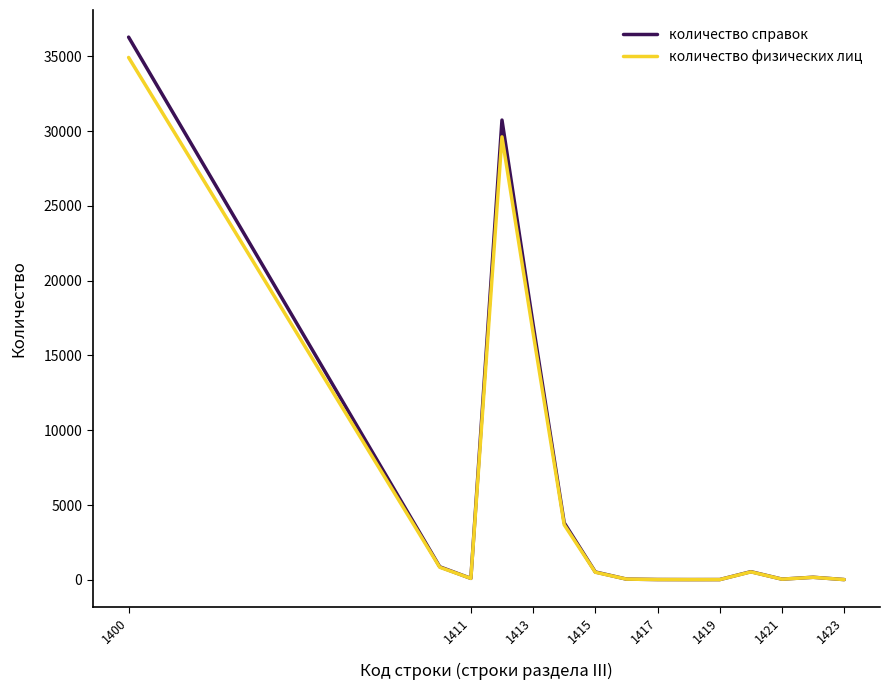

How many categories are shown in the chart?

15